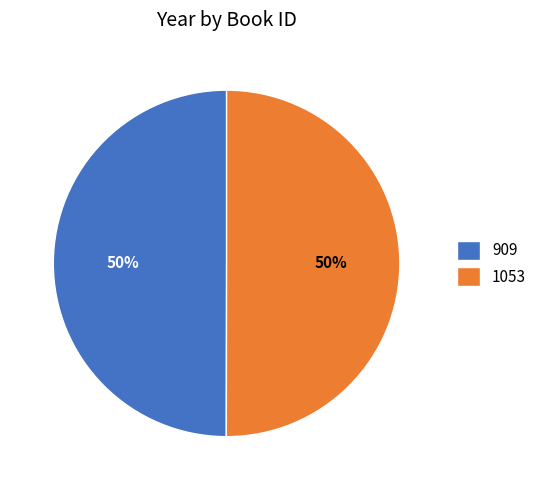

True or false: 909 accounts for 50% of the total.

True